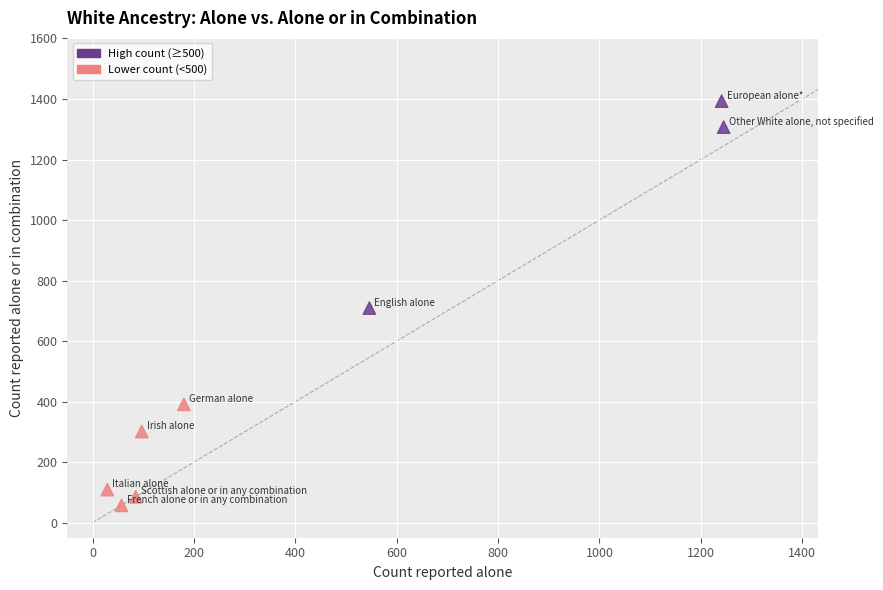

What is the average Y value?

544